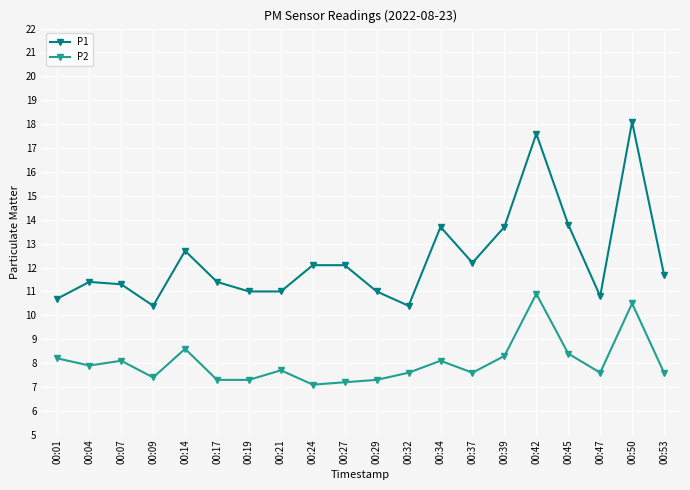

Is this an area chart (filled region under the line)?

No